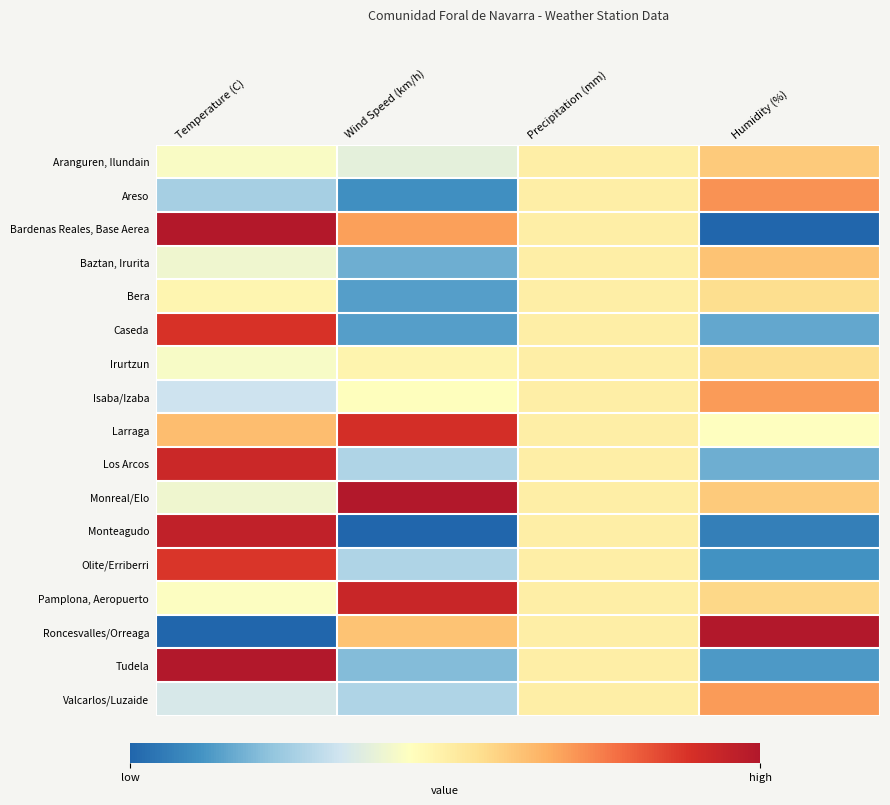

What is the total value across all series at Wind Speed (km/h)?

7.0